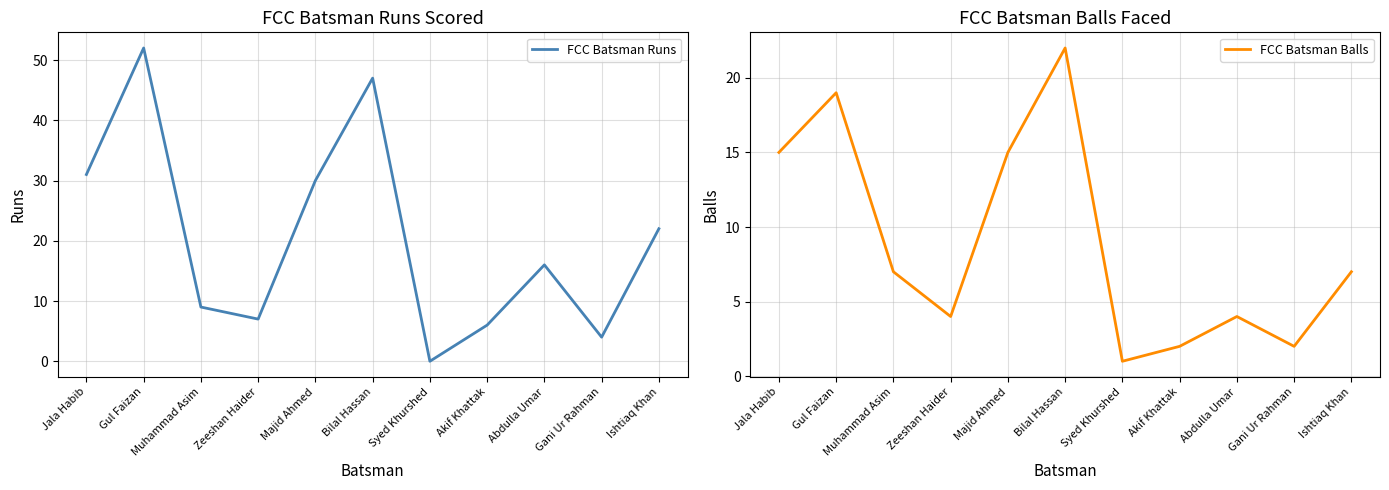

What are all the series names shown in the legend?

FCC Batsman Runs, FCC Batsman Balls